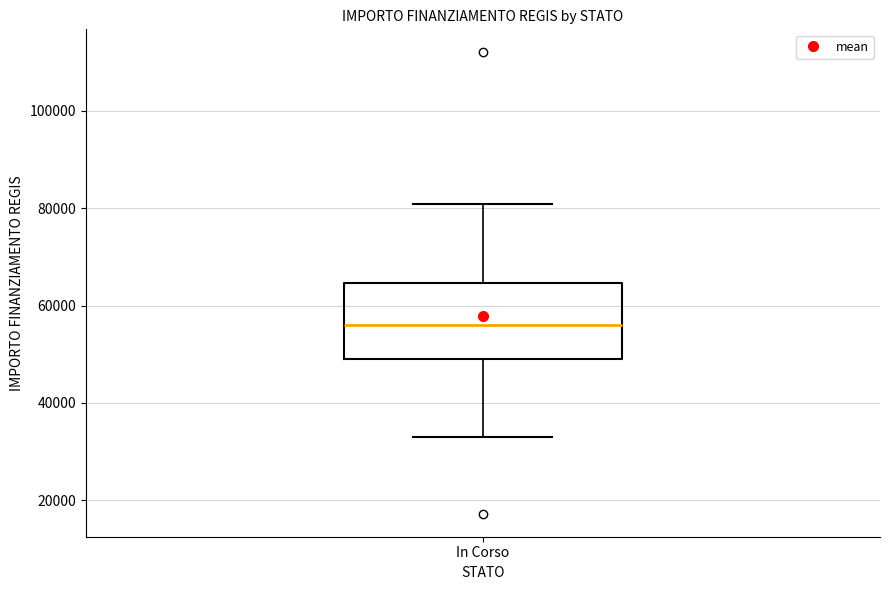

Read this box plot against the y-axis: the position of the median line, the range covered by the box, and the ends of both whiskers. The values are not printed on the chart, so give them approximately, as read against the axis.

median 56000, box 50000 to 64000, whiskers 32000 to 80000